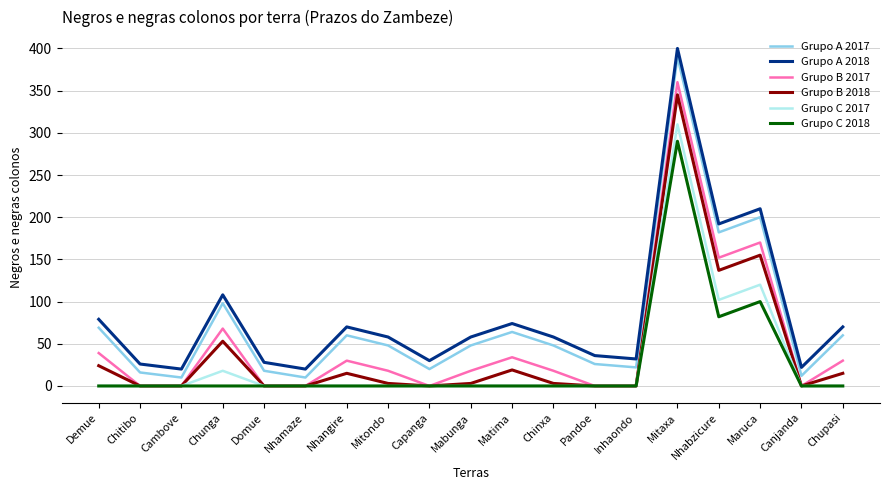

What position from the right is Demue?

19